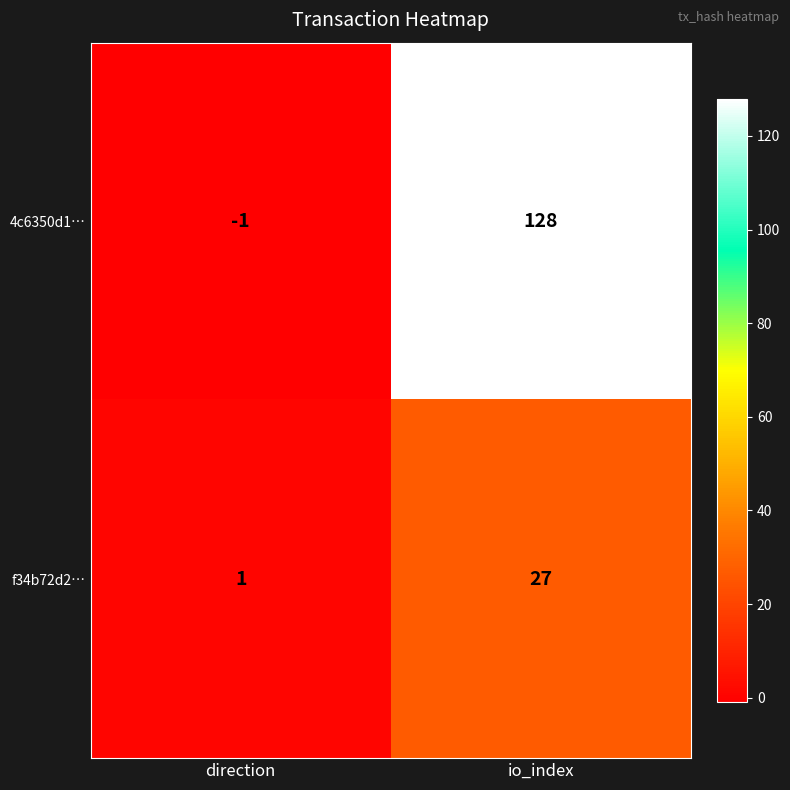

Which label corresponds to the smallest value in the chart?

direction